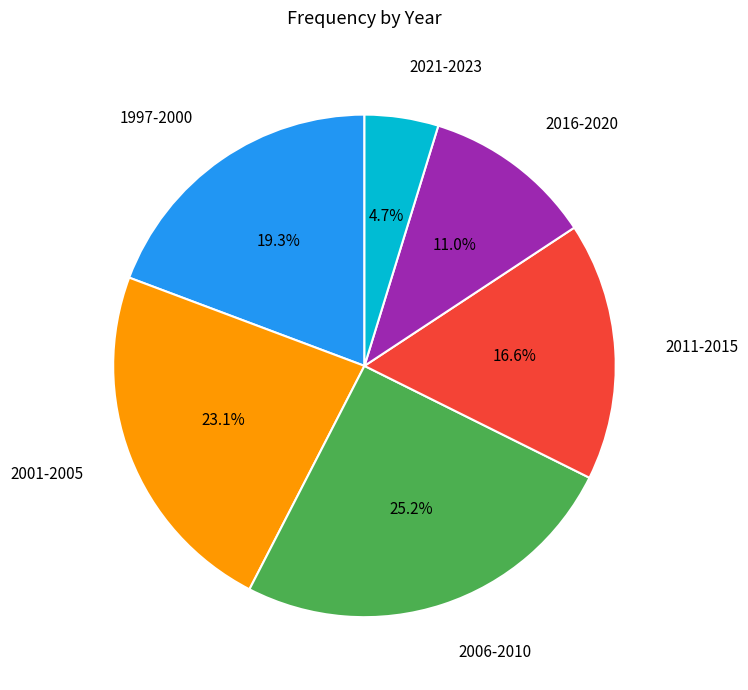

Count the number of slices in the pie.

6